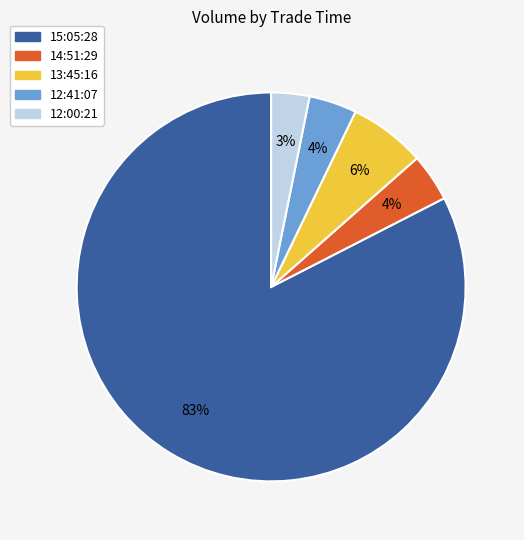

To the nearest percent, what percentage of the pie is 15:05:28?

83%